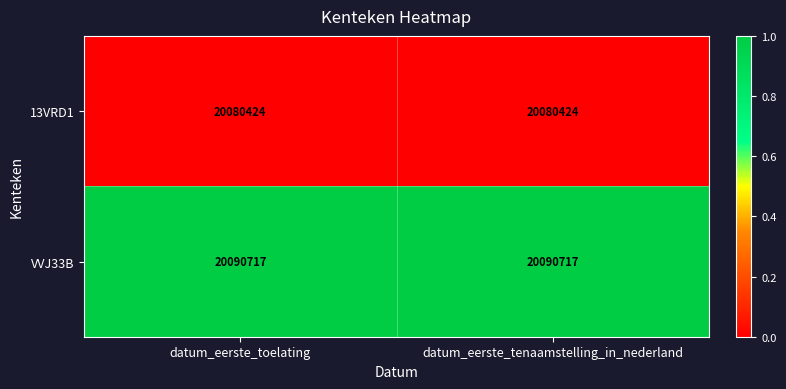

What is the smallest value displayed?

20080424